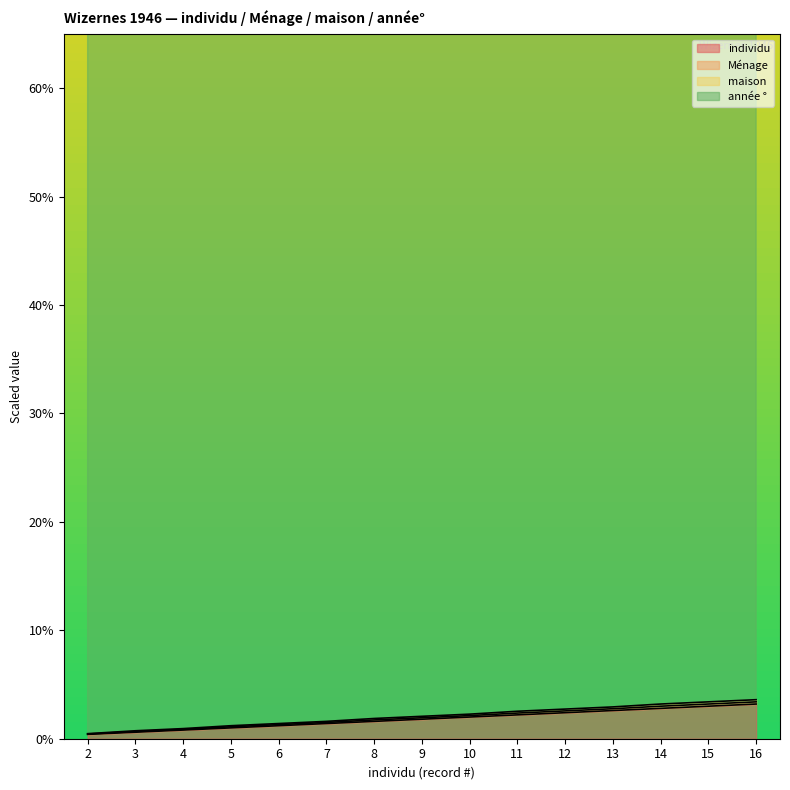

At how many categories does at least one series exceed 3580?

15